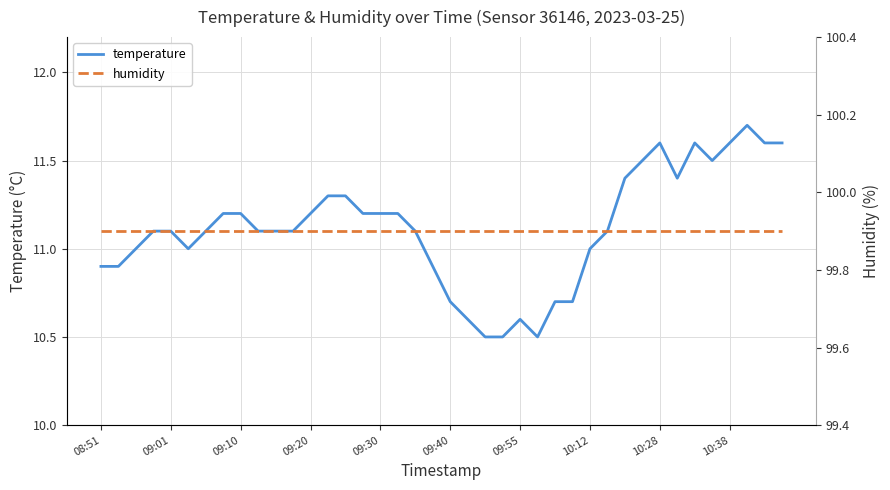

What is the greatest value displayed?

99.9